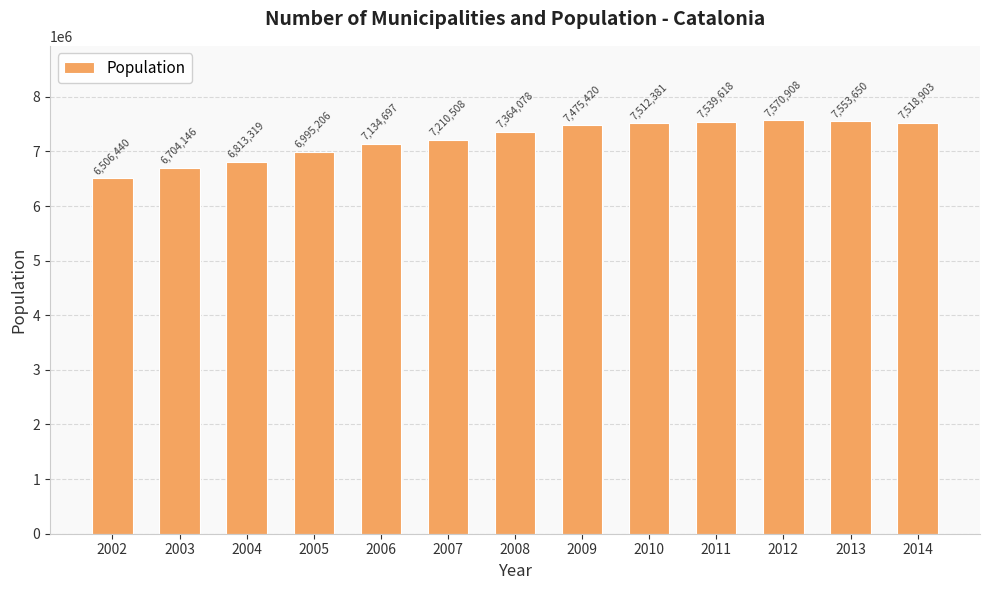

What is the approximate value at 2008, to the nearest 50?

7364100